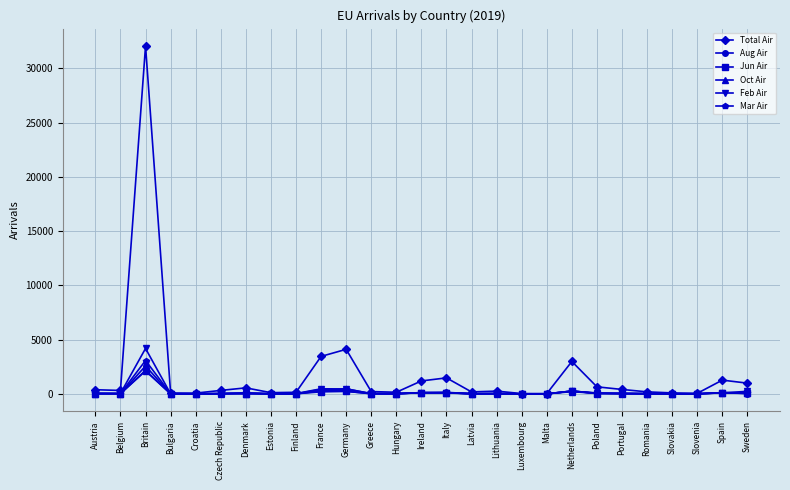

The value of Jun Air at Poland is 34. True or false?

True